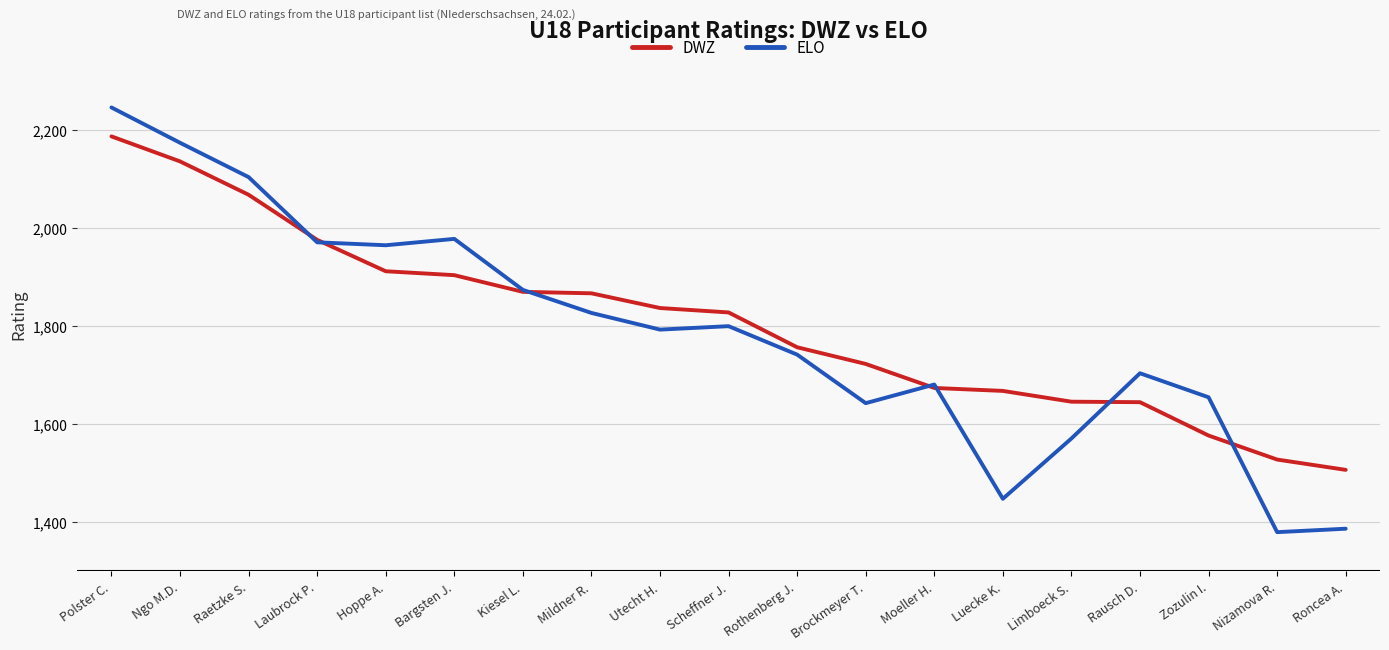

What are all the series names shown in the legend?

DWZ, ELO